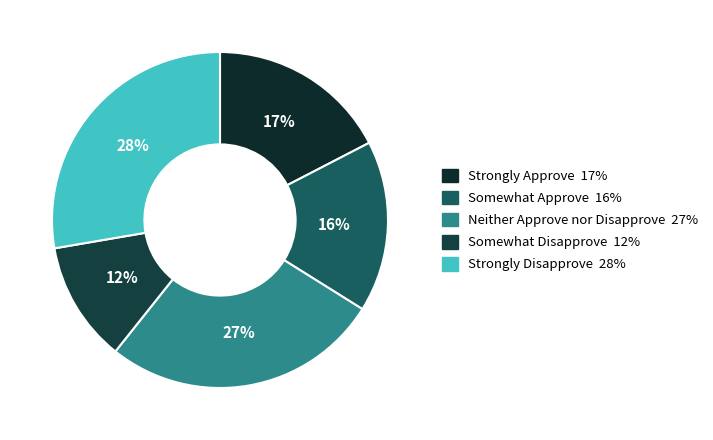

To the nearest percent, what is the difference between the largest and smallest slice percentages?

16%